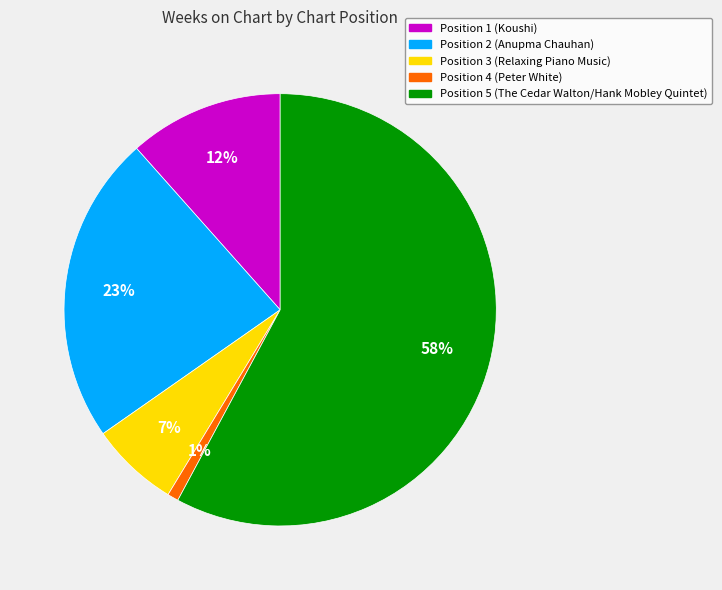

The Position 3 (Relaxing Piano Music) slice represents 1% of the pie. True or false?

False